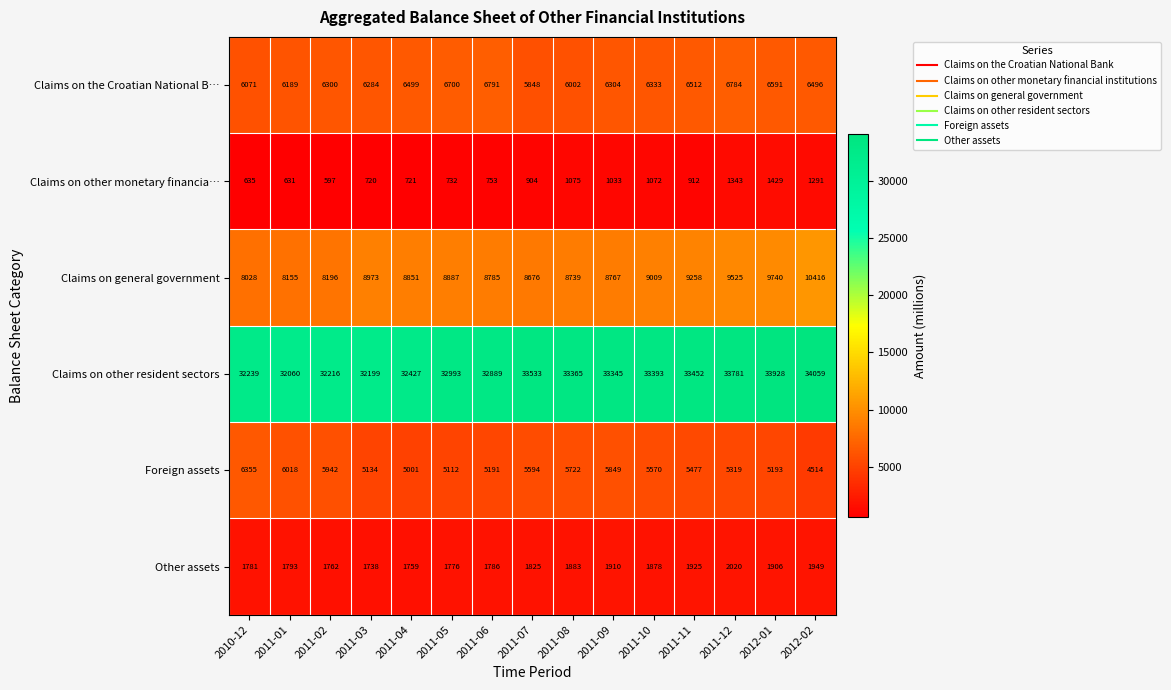

Which series has the widest spread of values?

Claims on general government